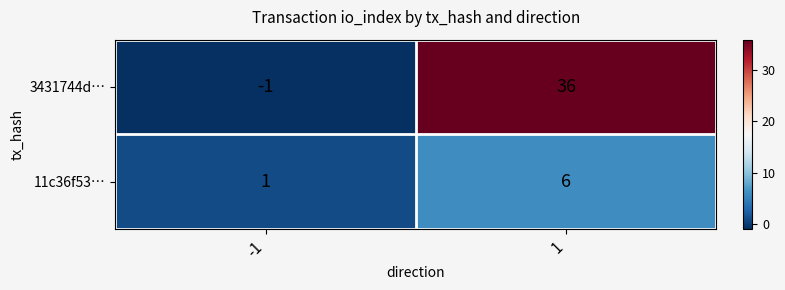

What is the sum of the 3431744d… values at -1 and 1?

35